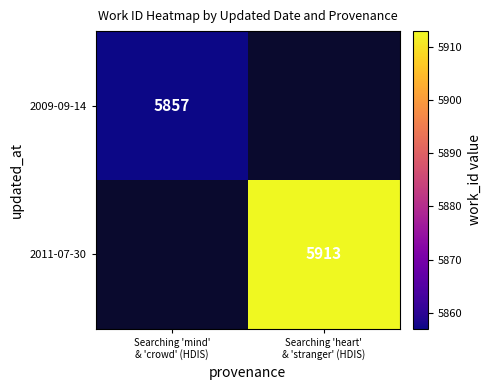

Rank the categories by 2011-07-30 value from lowest to highest.

Searching 'mind' & 'crowd' (HDIS), Searching 'heart' & 'stranger' (HDIS)